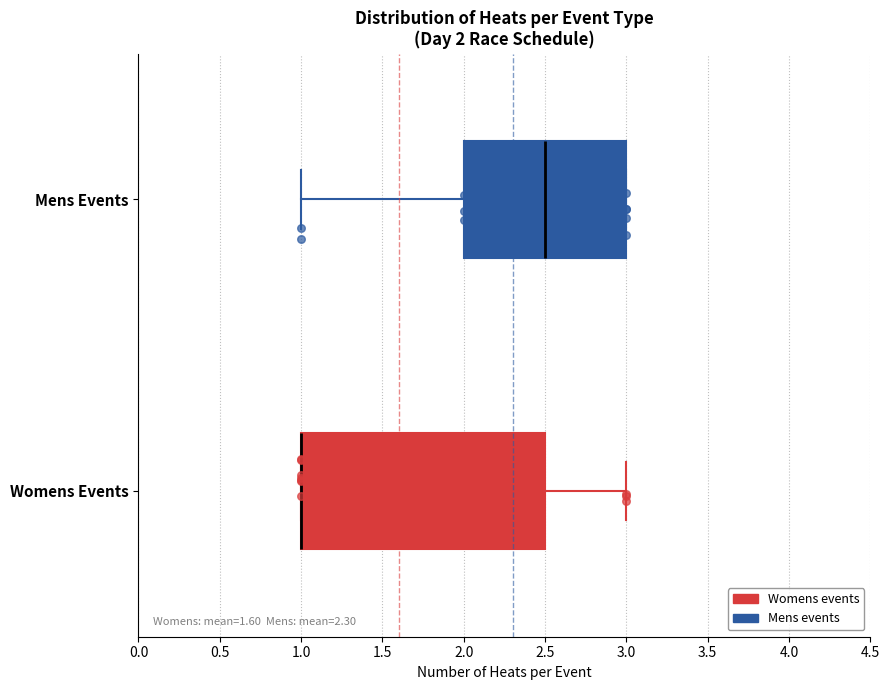

Comparing the boxes themselves (not the whiskers), which one is the widest?

Womens Events